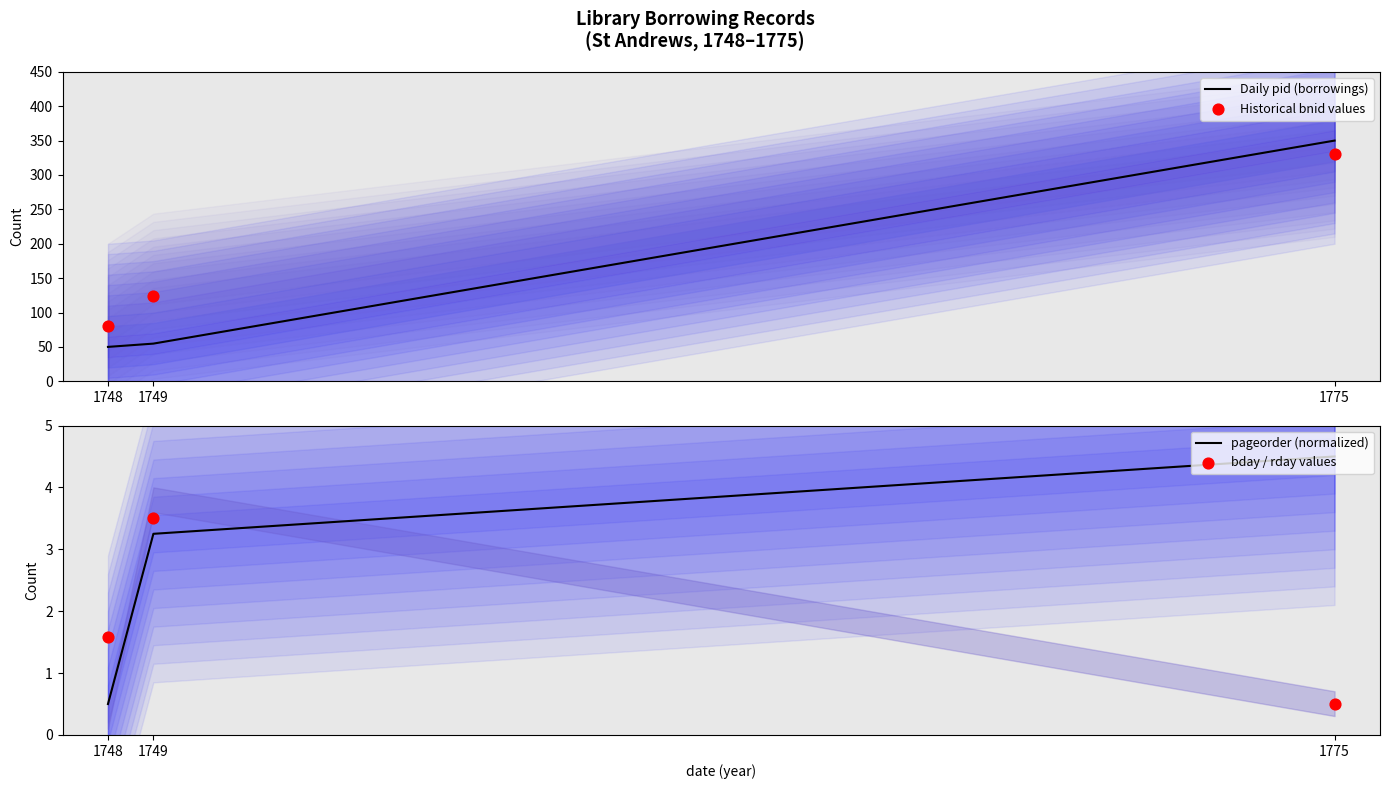

What are all the series names shown in the legend?

Daily pid (borrowings), Historical bnid values, pageorder (normalized), bday / rday values